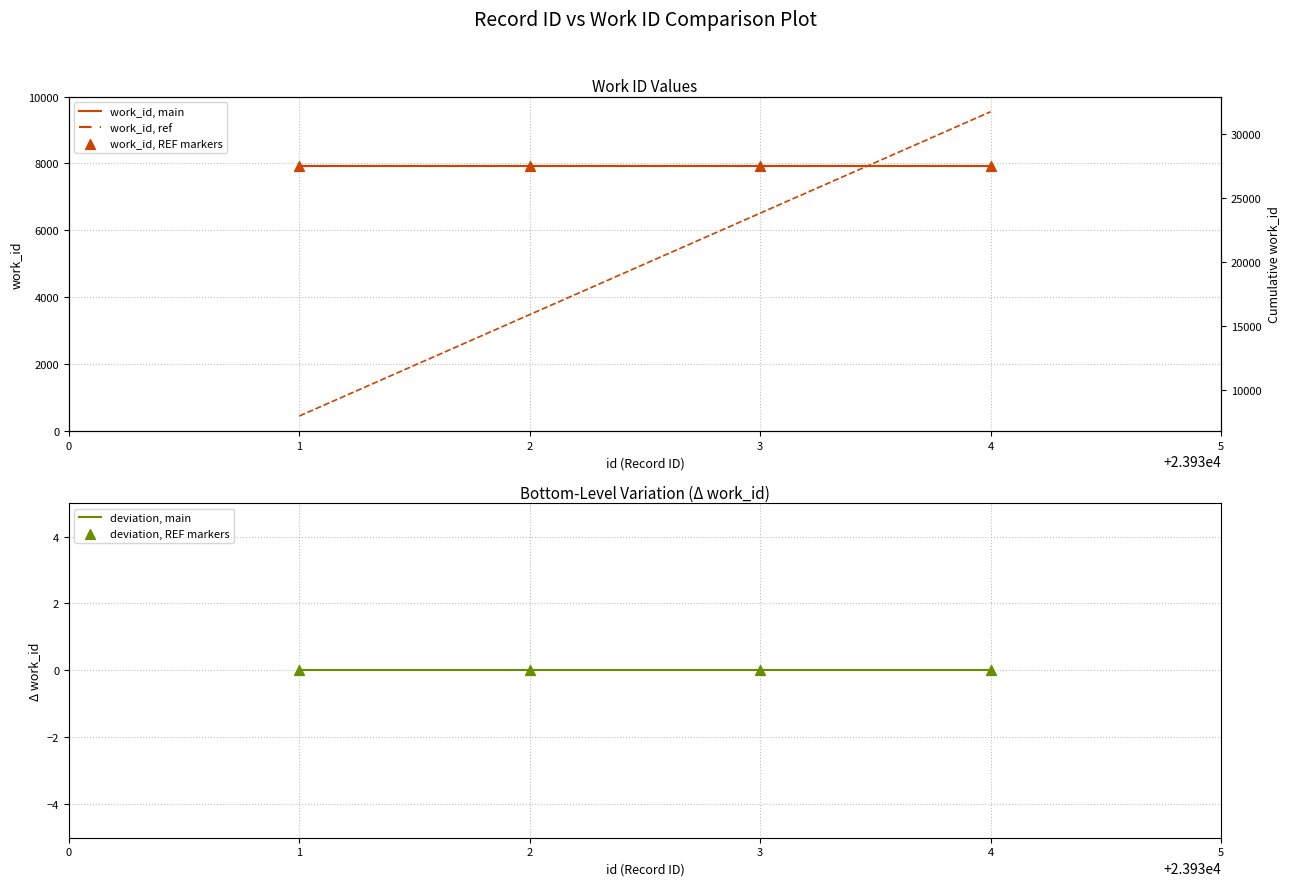

Which series has the largest total across all categories?

cumulative work_id